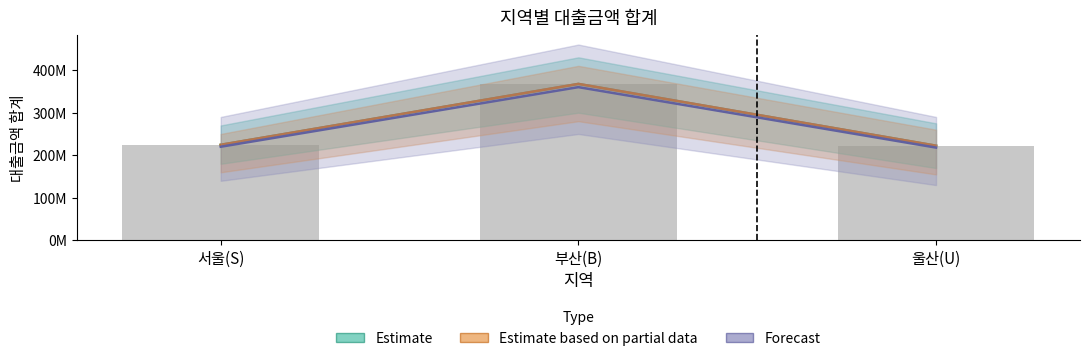

What is the highest value of the Estimate series?

367600000